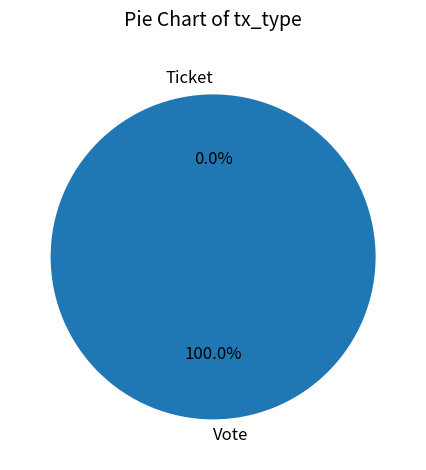

Which slice is the smallest?

Ticket